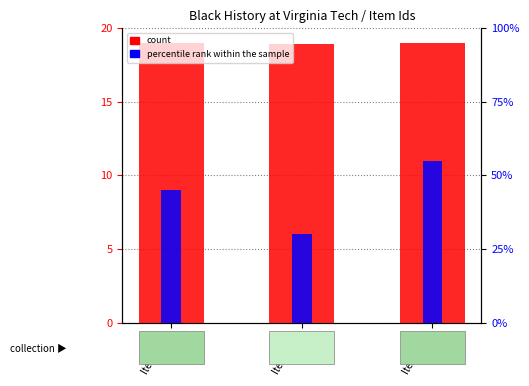

True or false: count has a value of 19.0 at Item 8991.

True